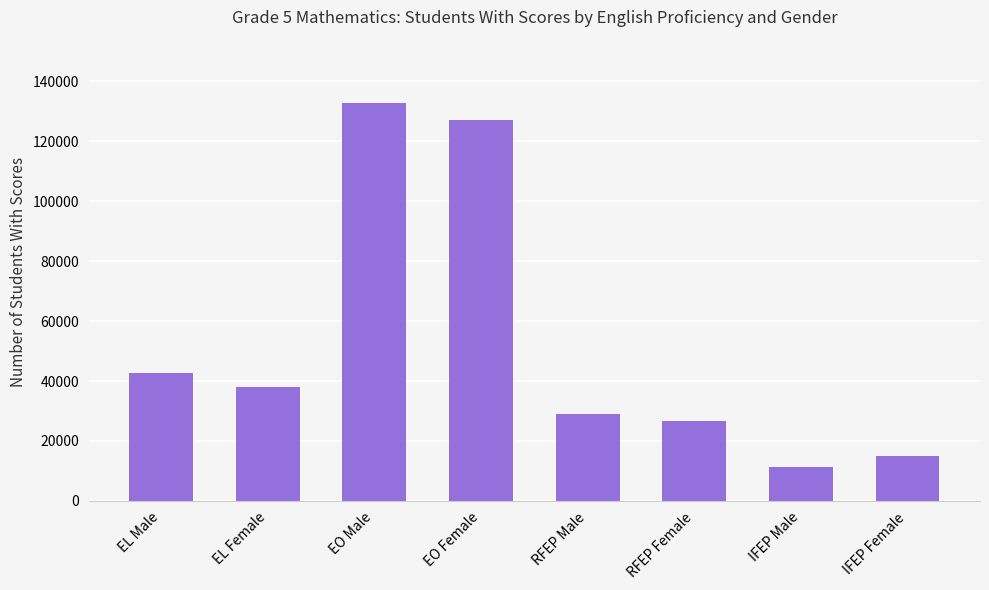

At which label is the value closest to 72001?

EL Male